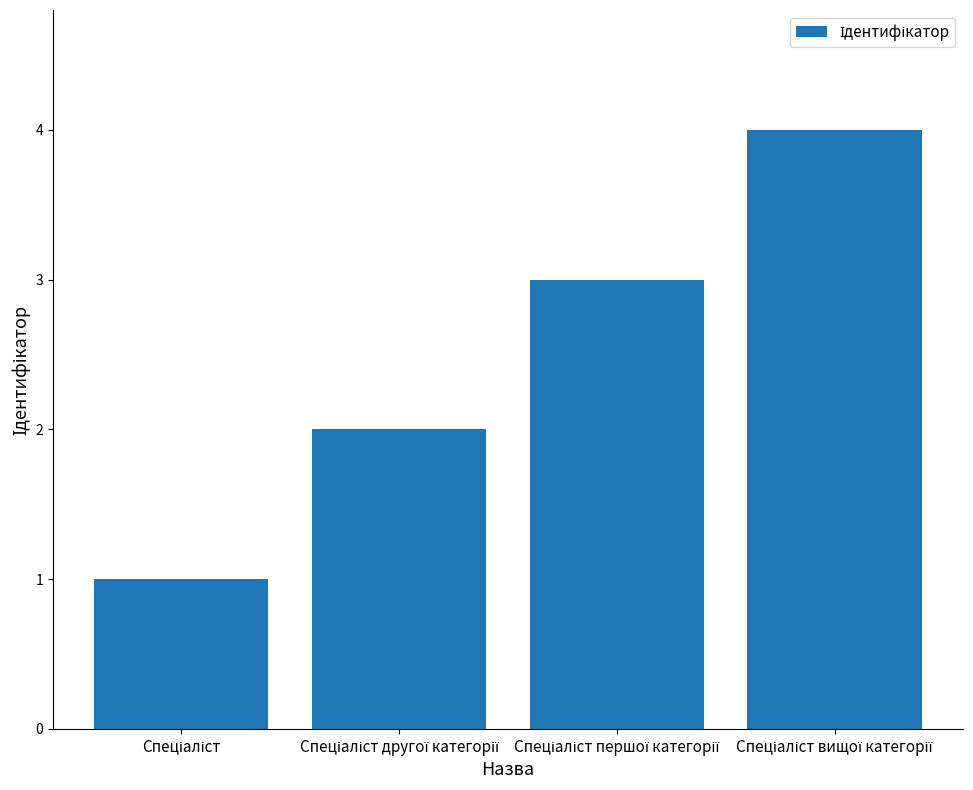

How many values are below 3?

2